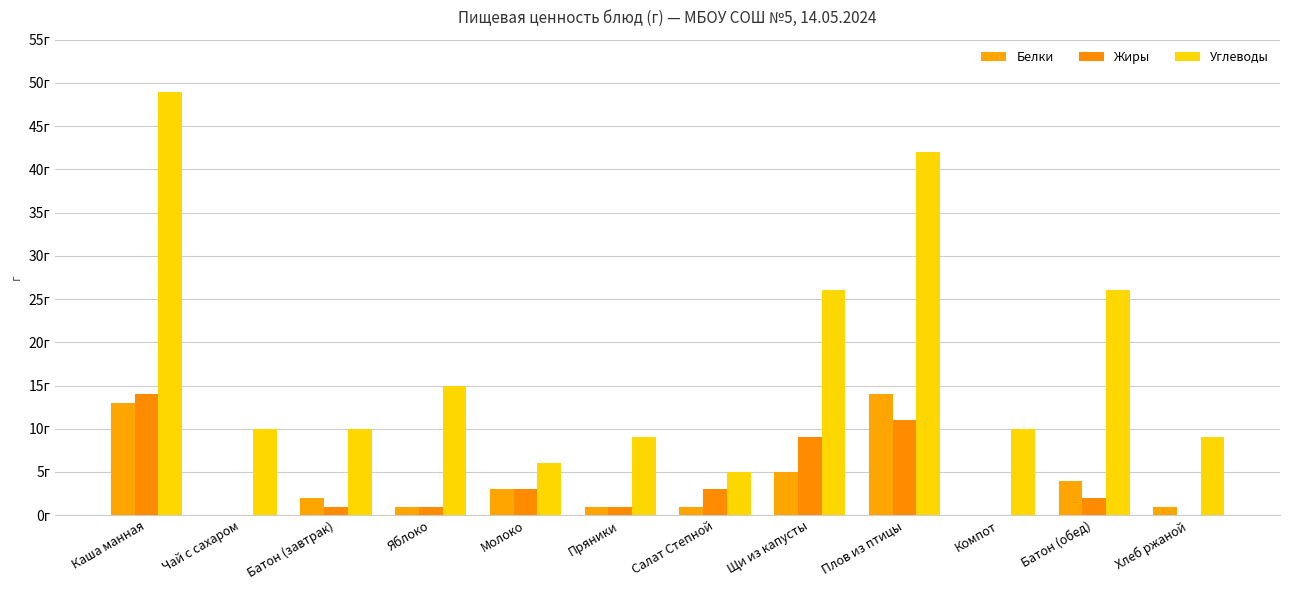

What is the difference between the maximum and minimum values in the Углеводы series?

44